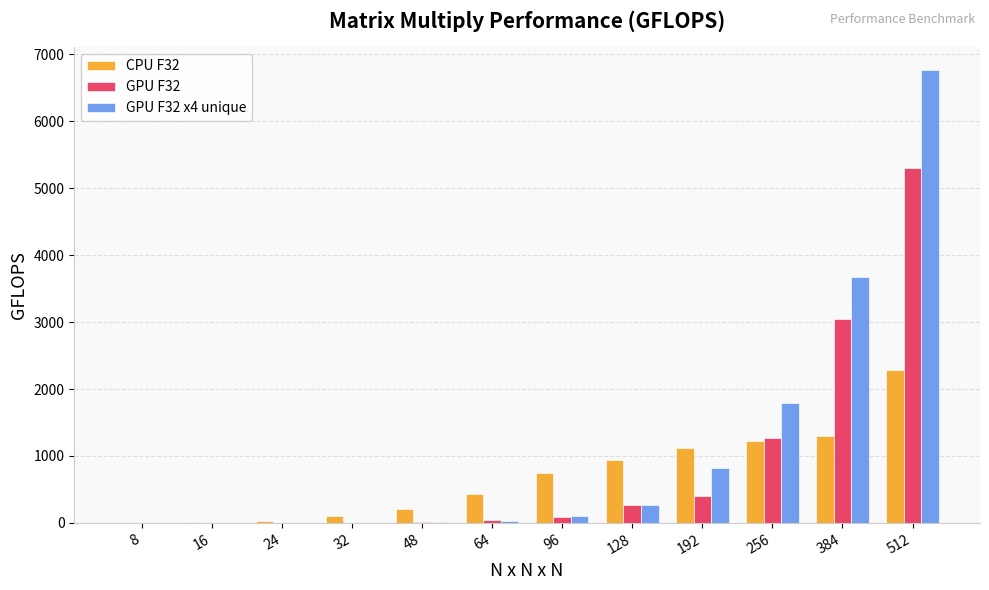

Is the value of GPU F32 at 384 greater than the value of GPU F32 x4 unique at 512?

No